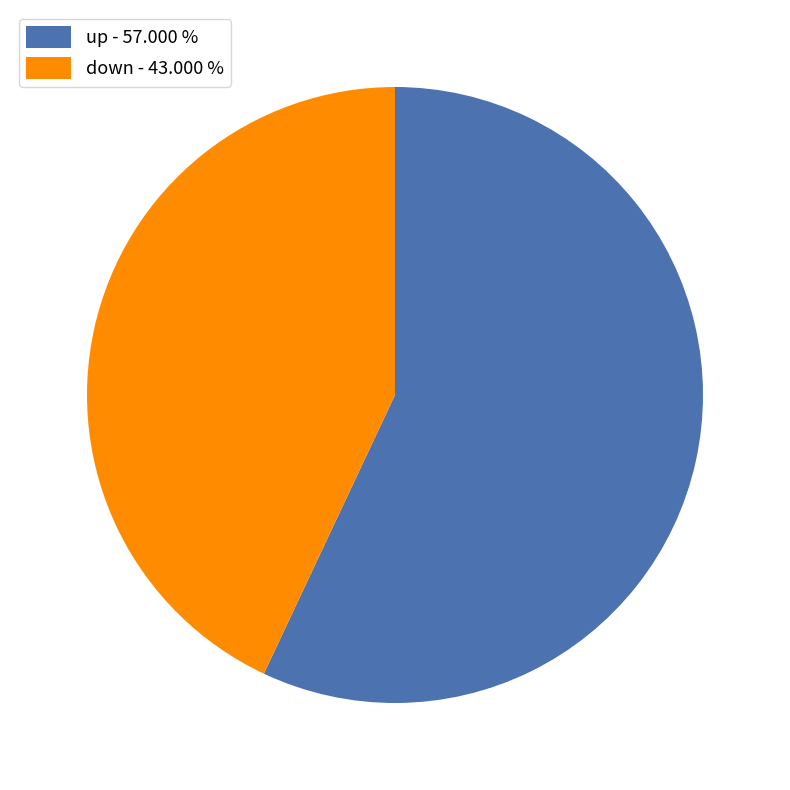

Is down the majority of the pie?

No